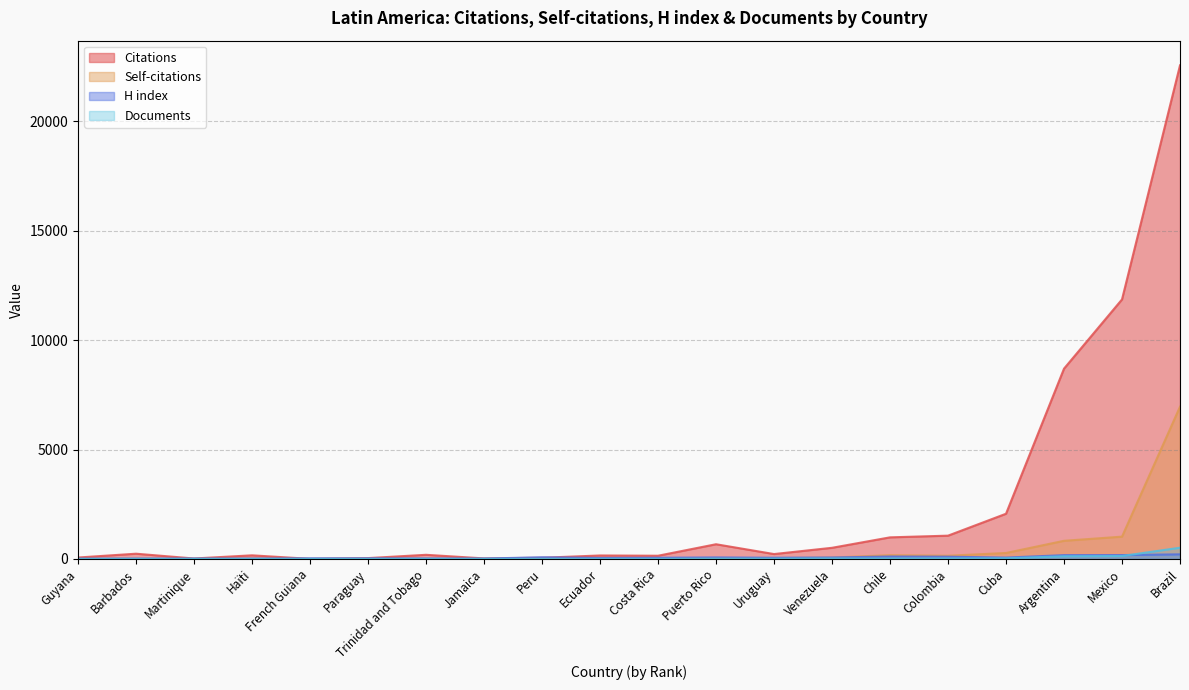

Rank the series by their maximum value, from highest to lowest.

Citations, Self-citations, Documents, H index